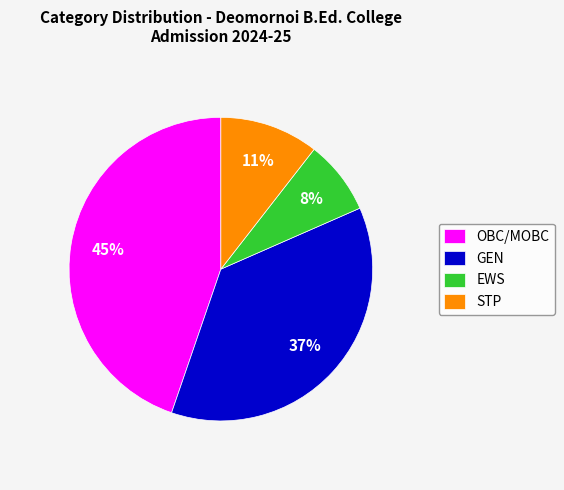

Is GEN the majority of the pie?

No